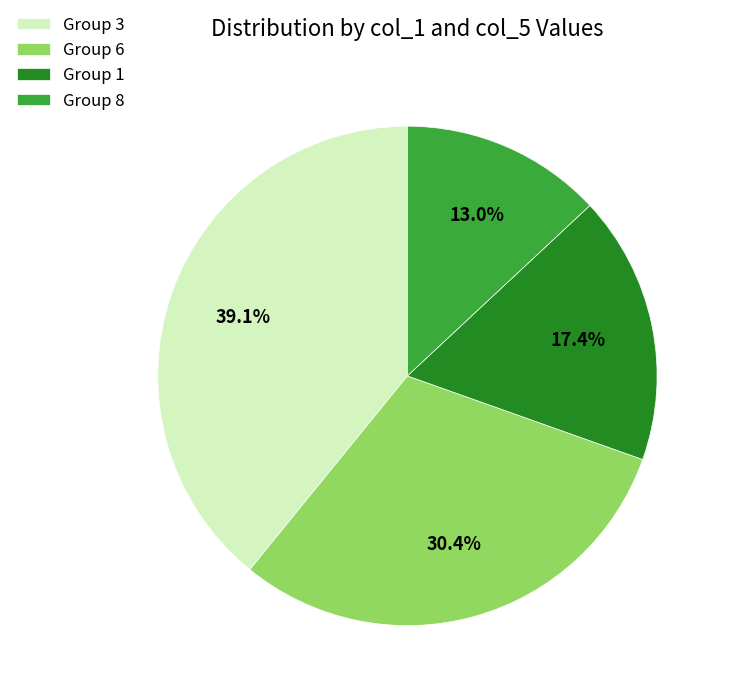

Which slice is the largest?

Group 3